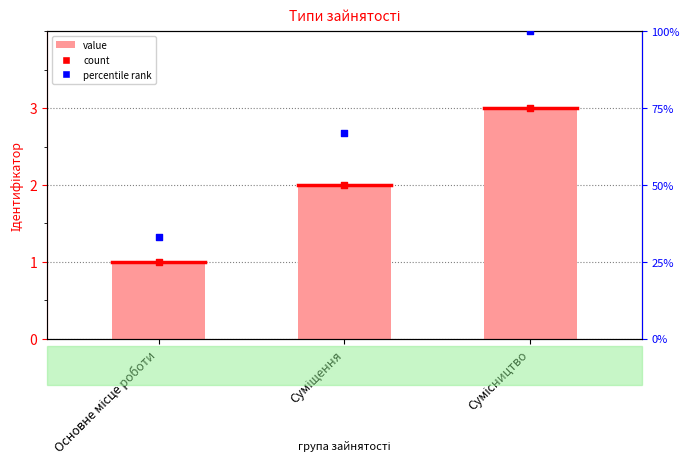

At which category is the sum across all series the highest?

Сумісництво